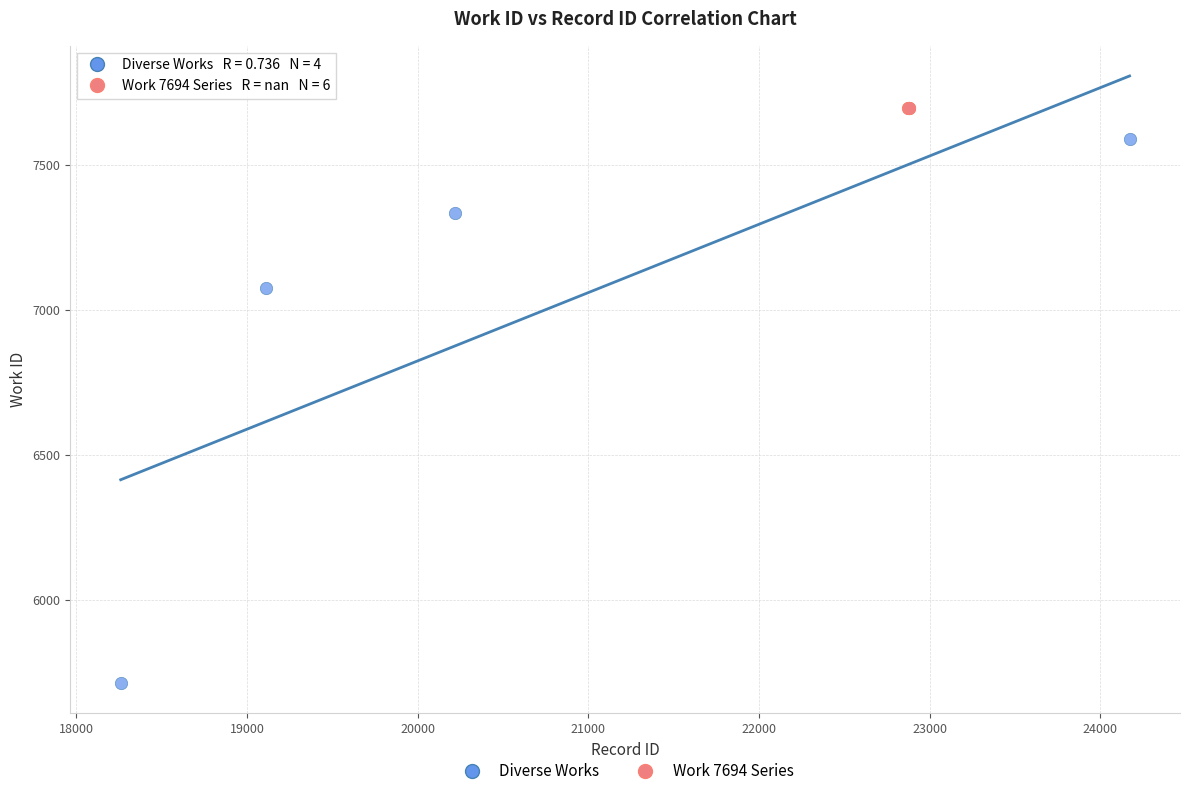

Which series reaches the maximum Y coordinate?

Work 7694 Series